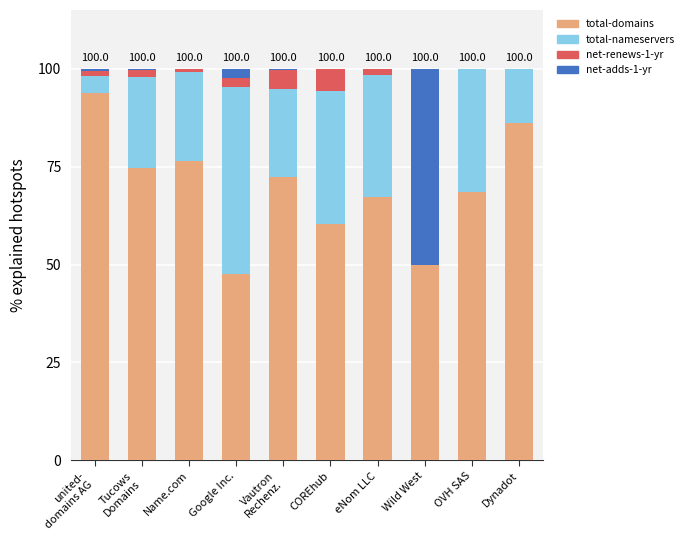

What is the total value across all series at OVH SAS?

100.0